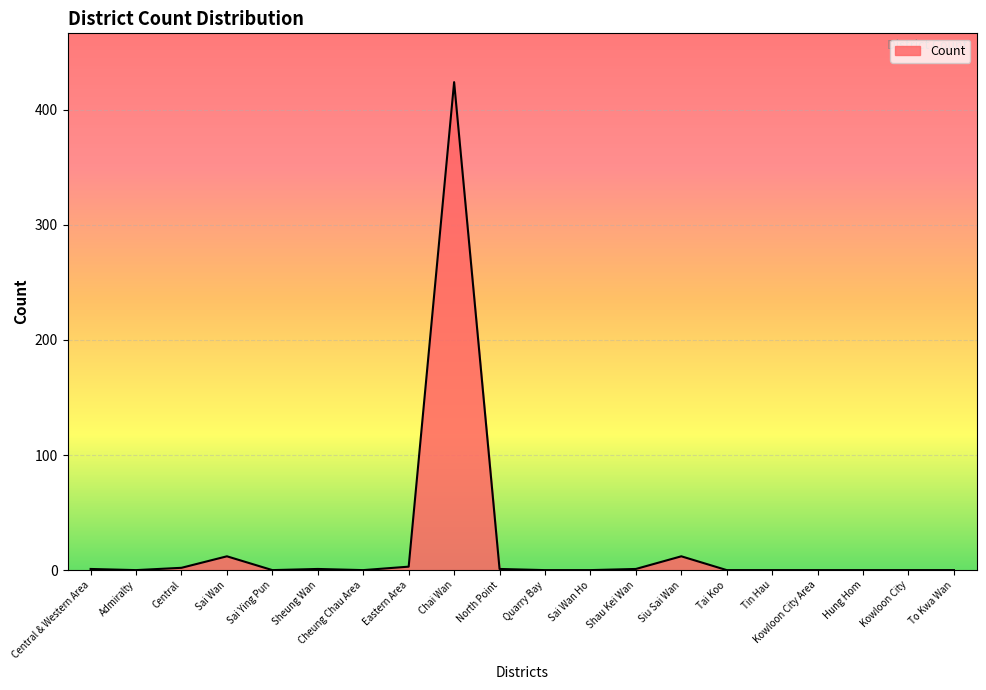

What position from the right is Chai Wan?

12